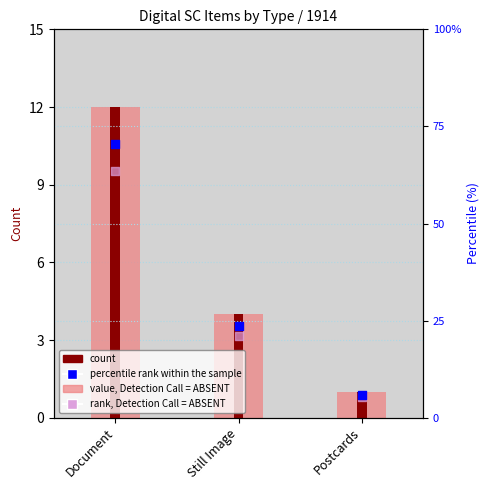

Which series contains the lowest Y value?

count